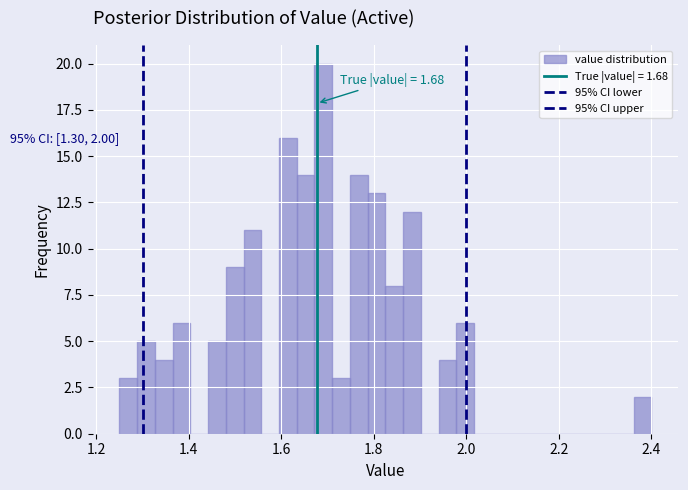

Around what value on the x-axis is the tallest bar? Give the approximate position of its centre, as read against the axis.

1.70